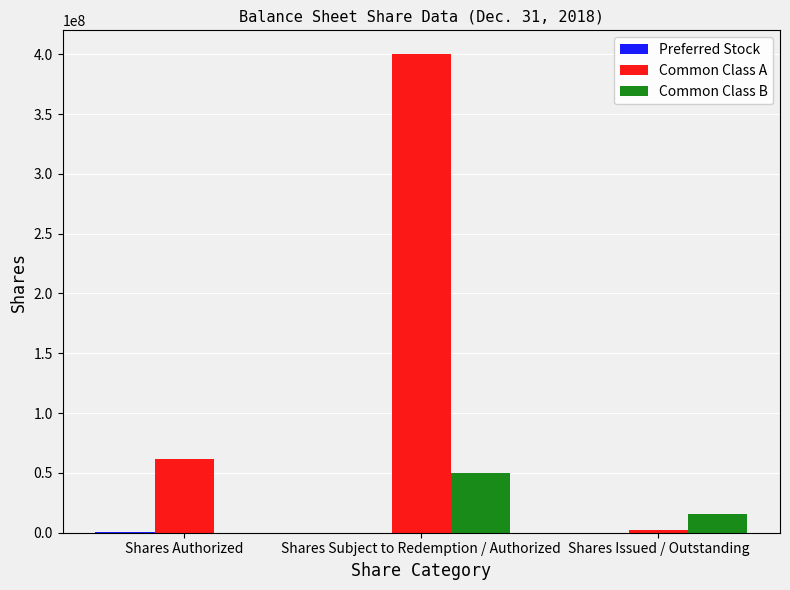

What is the total value across all series at Shares Authorized?

62358834